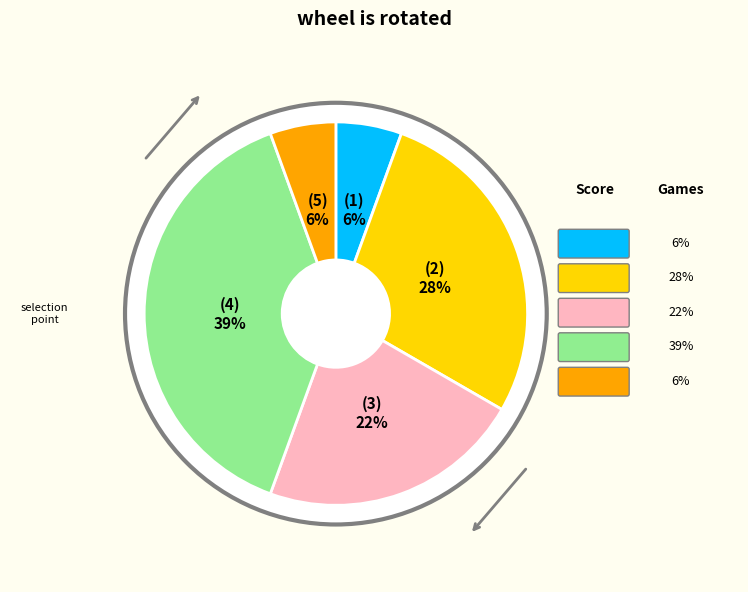

To the nearest percent, what percentage of the pie is 3½?

22%